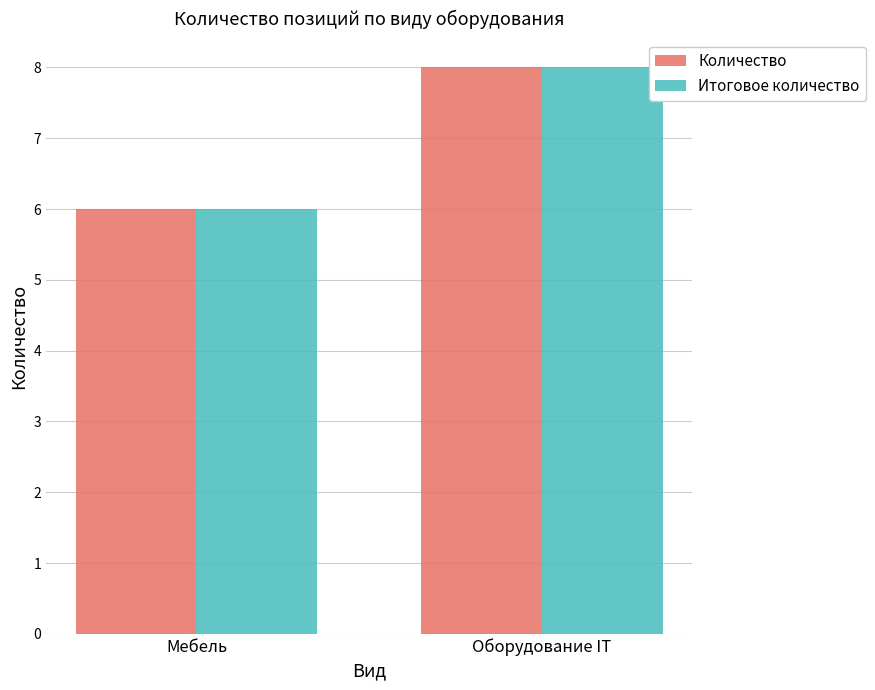

The value of Количество at Оборудование IT is 4. True or false?

False